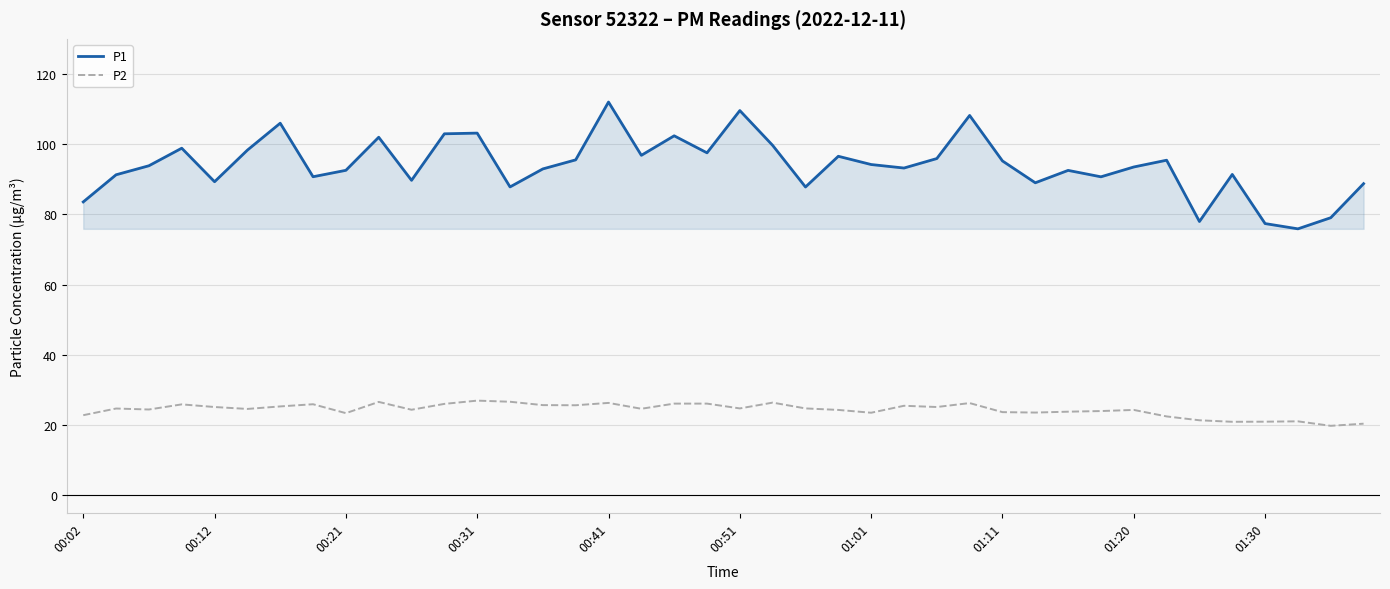

List the series in order of their overall mean, lowest first.

P2, P1